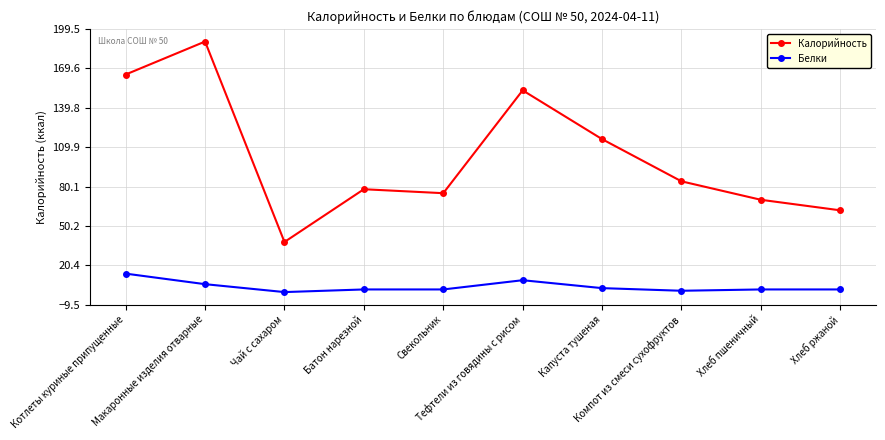

What is the average value of the Белки series?

4